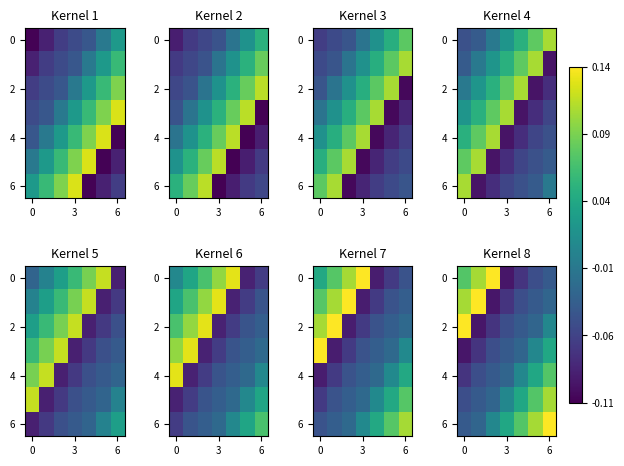

Count the number of data series in this chart.

7